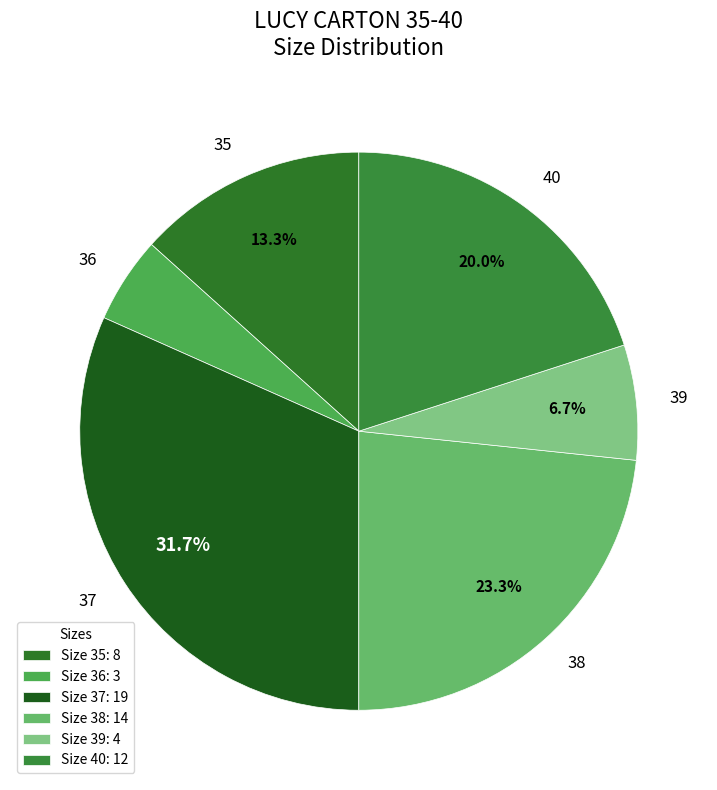

To the nearest percent, what percentage of the pie is 35?

13%